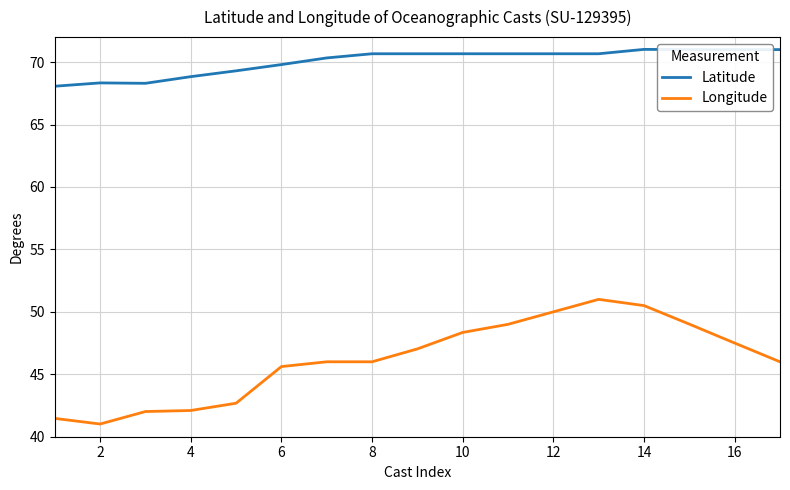

What are all the series names shown in the legend?

Latitude, Longitude